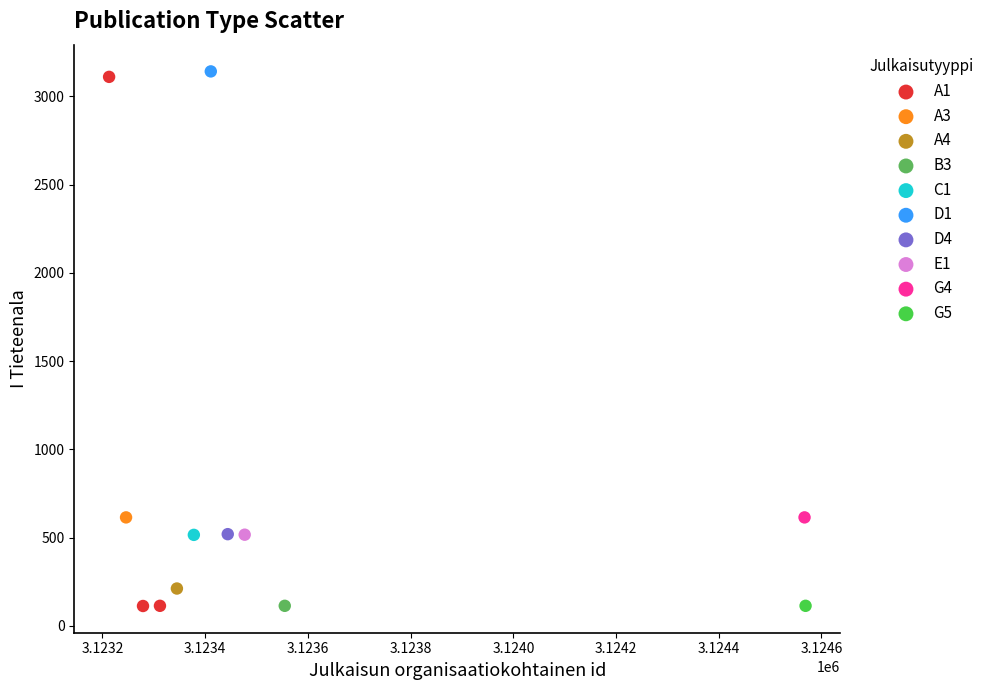

What are all the series names shown in the legend?

A1, A3, A4, B3, C1, D1, D4, E1, G4, G5